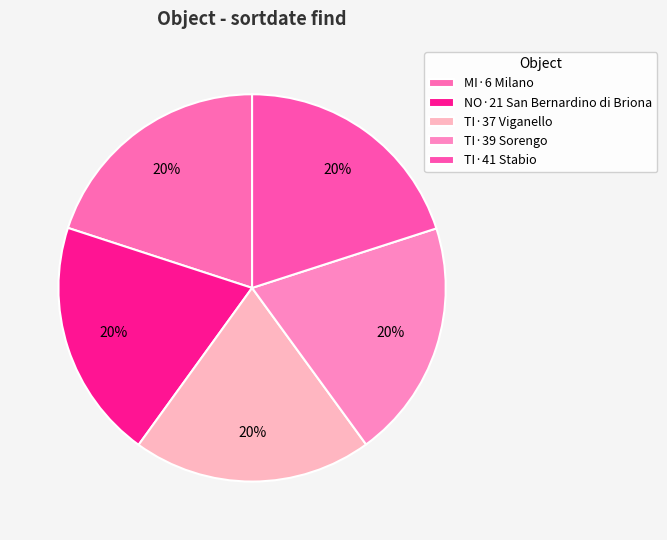

Count the number of slices in the pie.

5